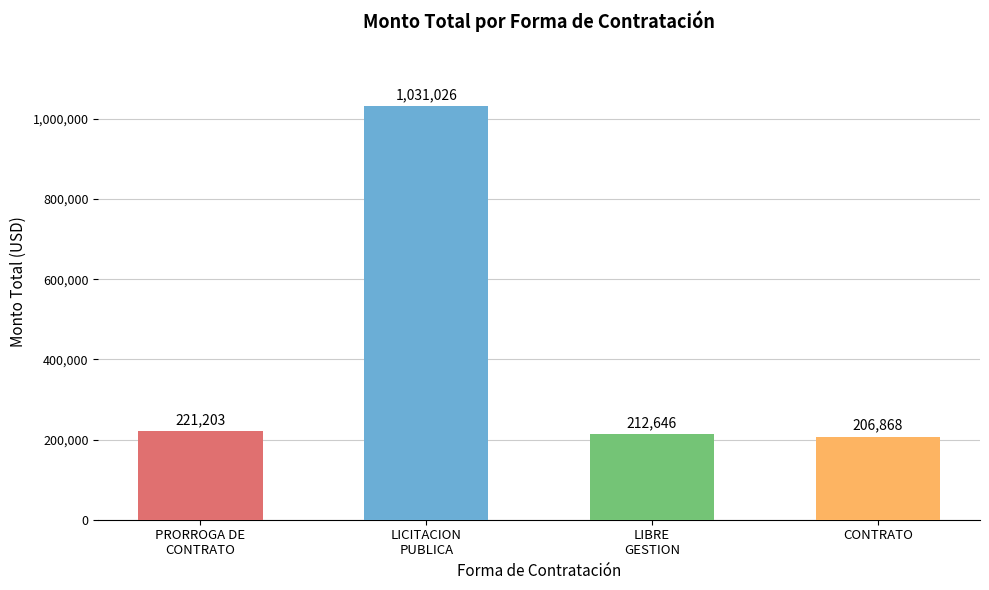

What is the label of the 3rd bar from the right?

LICITACION
PUBLICA